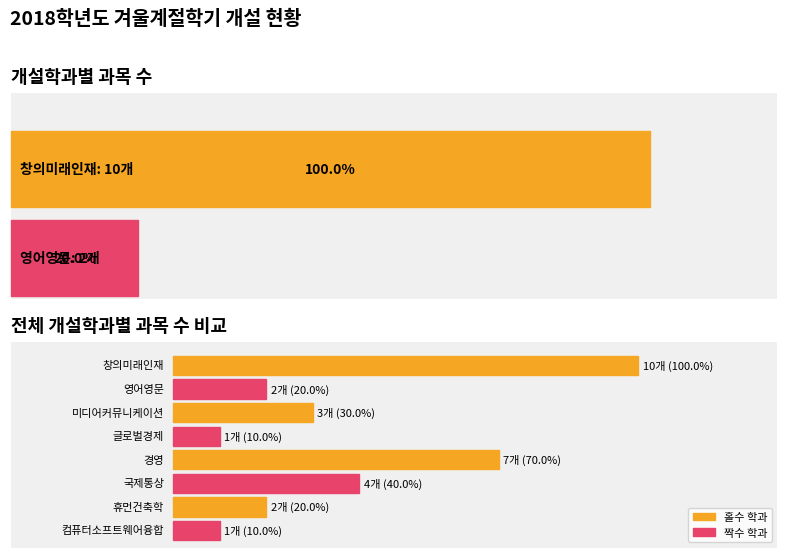

At which label is 온라인 closest to 8?

경영